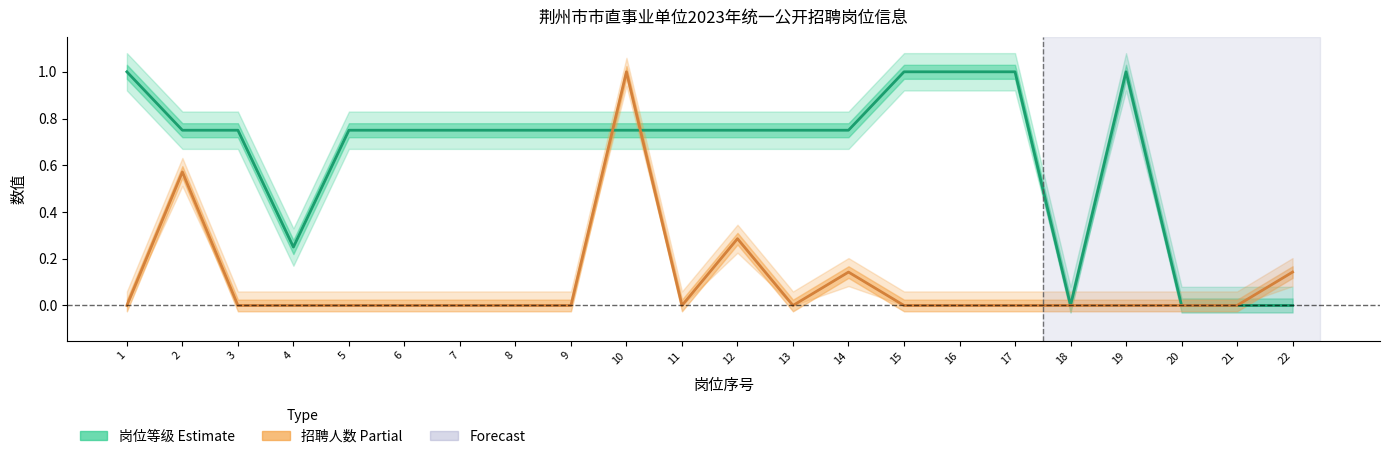

How many interior local peaks does the 岗位等级 (Estimate) series have?

1